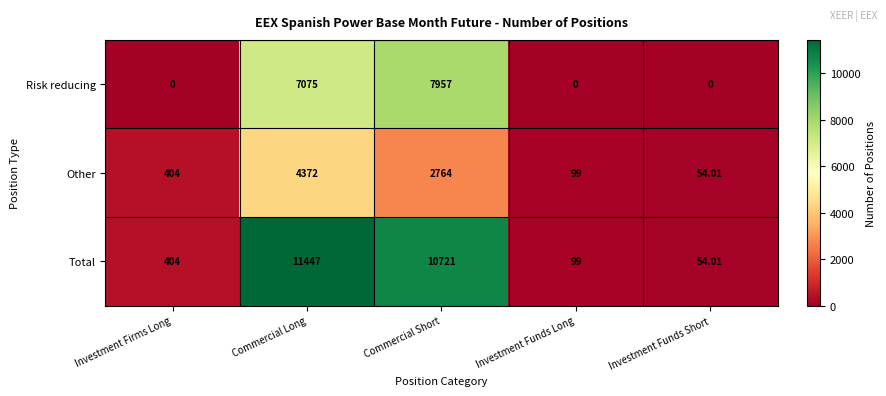

What is the greatest value displayed?

11447.0